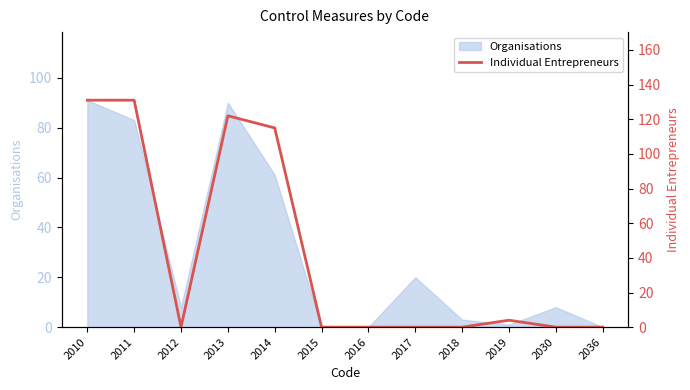

True or false: Organisations has a value of 30 at 2017.

False